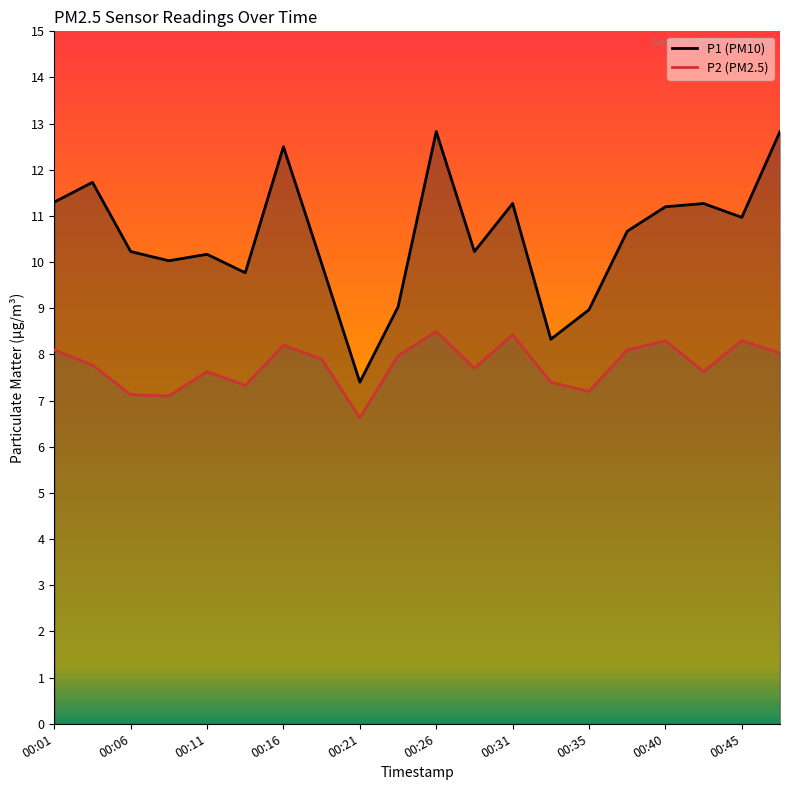

True or false: P2 (PM2.5) and P1 (PM10) intersect in this chart.

False